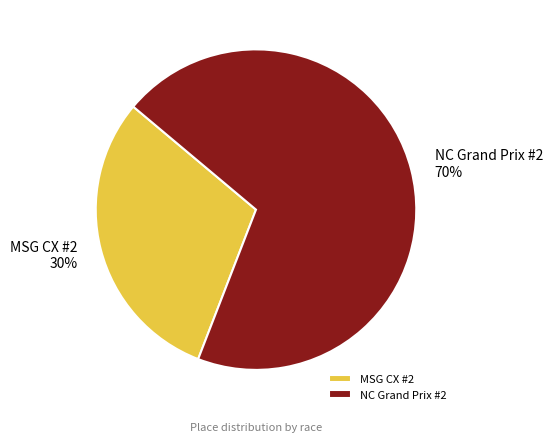

Combined, do MSG CX #2 and NC Grand Prix #2 account for over 50%?

Yes